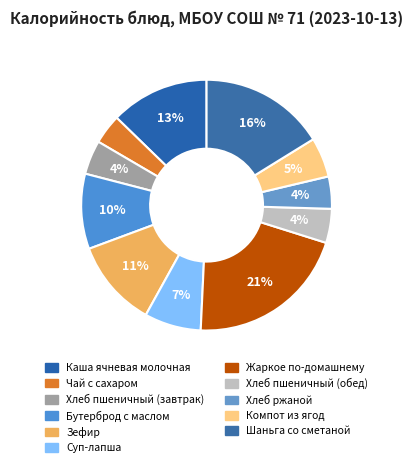

Which has a higher value, Шаньга со сметаной or Зефир?

Шаньга со сметаной